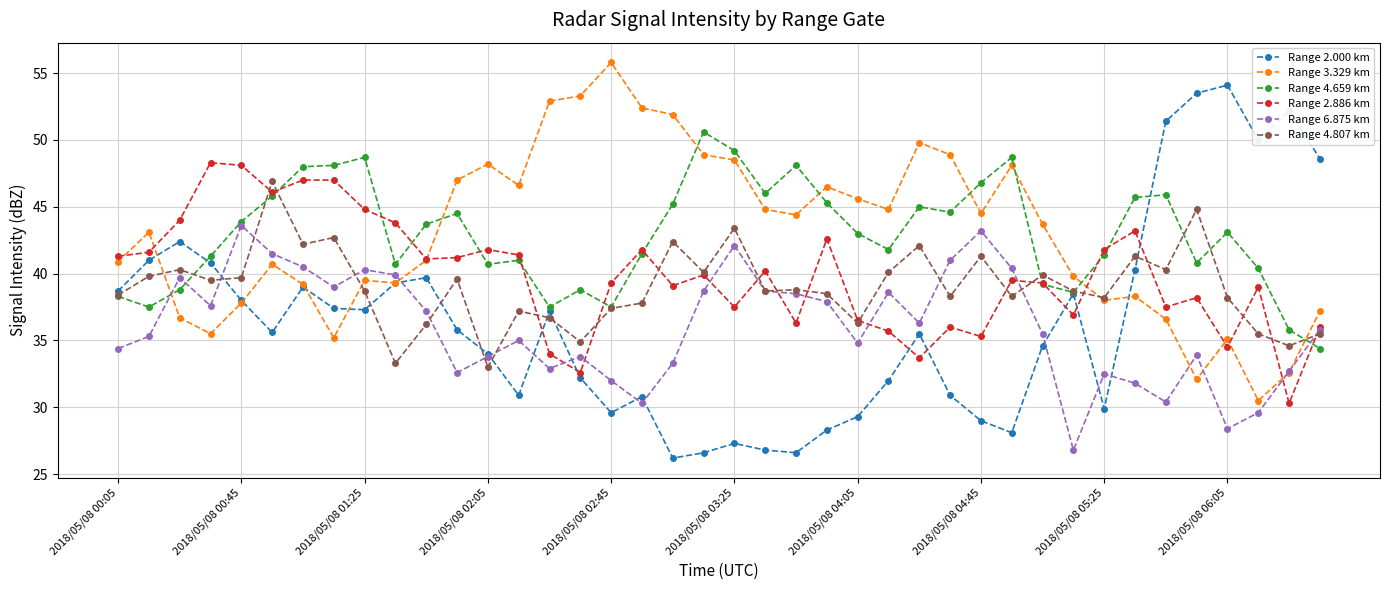

In Range 2.000 km, how many points are lower than both neighbors (excluding endpoints)?

9